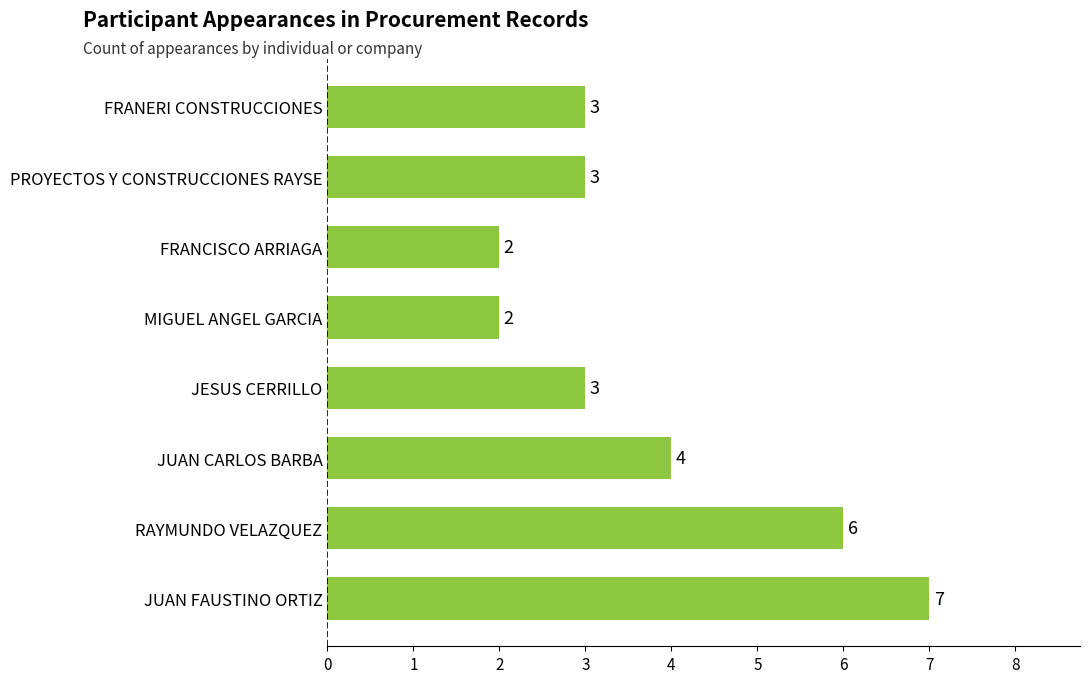

At which label is the value closest to 4?

JUAN CARLOS BARBA